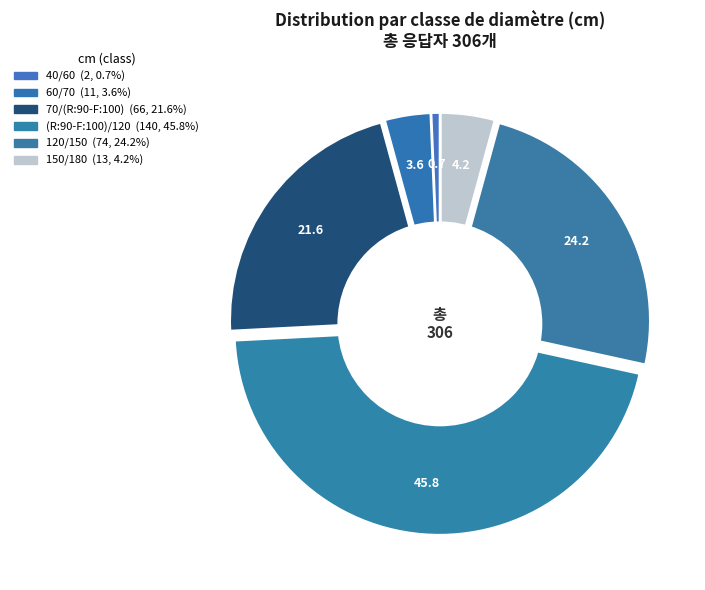

How many segments does this pie chart have?

6